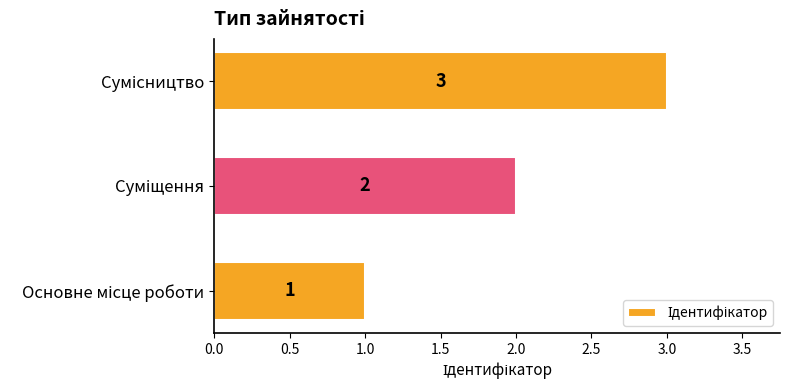

What is the minimum value shown in the chart?

1